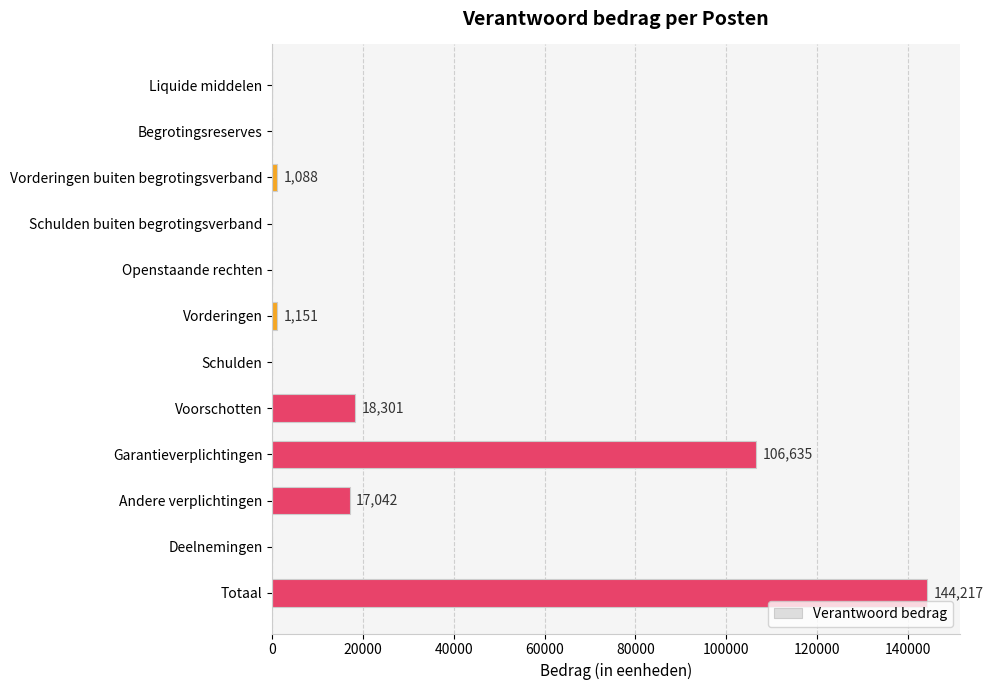

The chart shows a value of 106635 at Garantieverplichtingen. True or false?

True